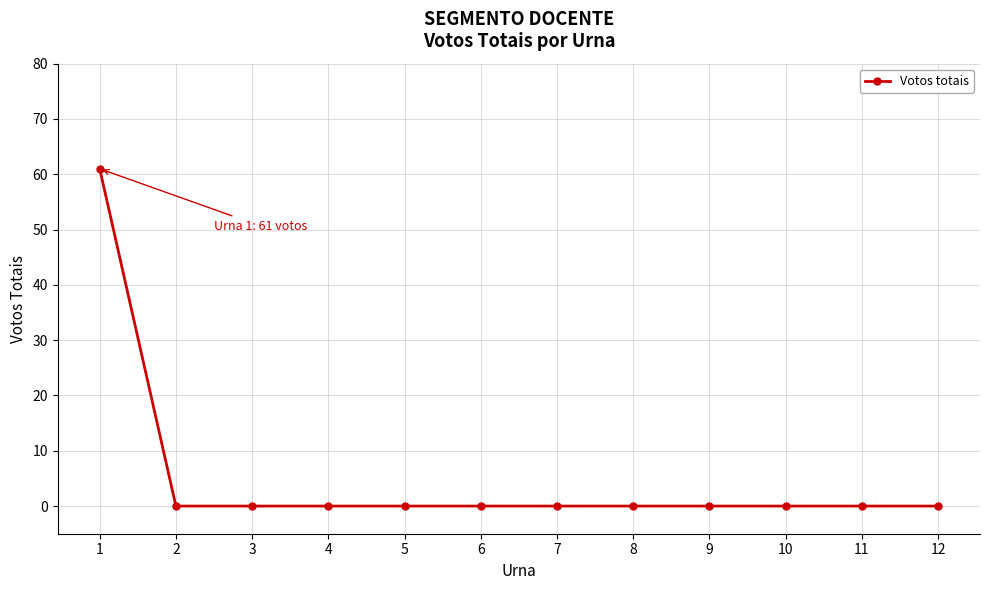

At which category does the chart reach its peak across all series?

1